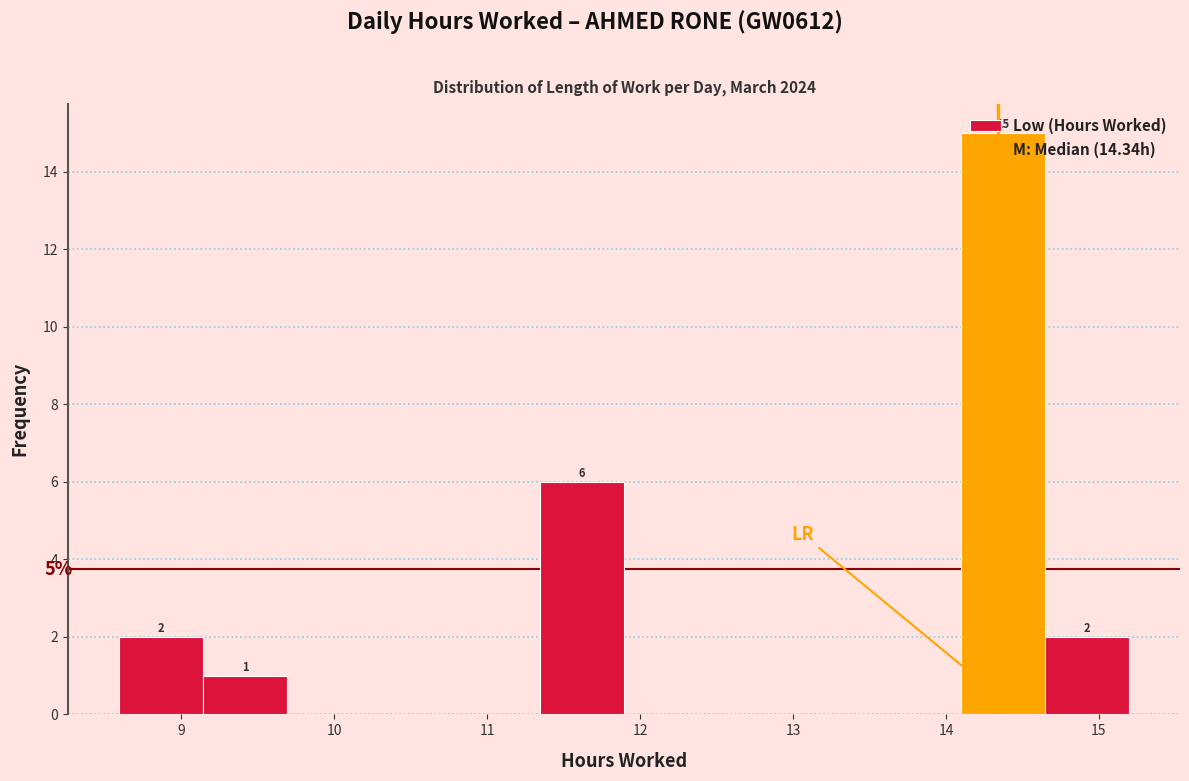

Over which range of the x-axis is the bar tallest?

14.1 to 14.6